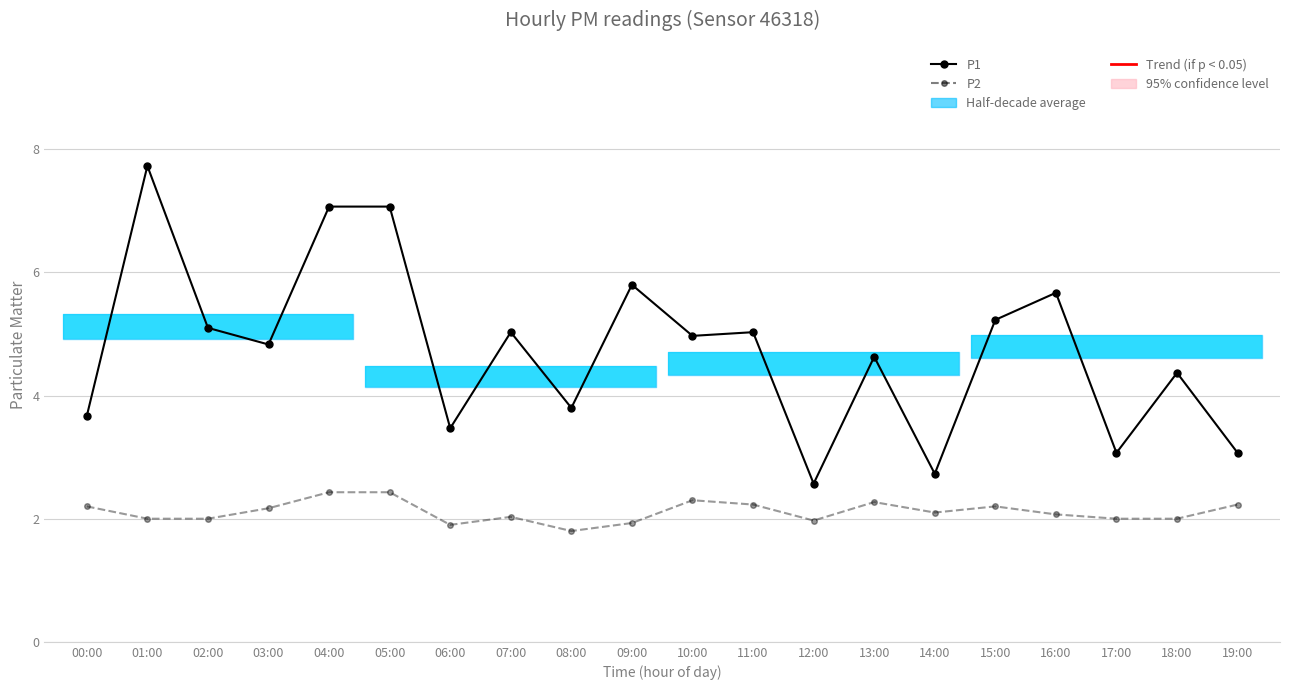

What is the sum of the P1 values at 05:00 and 19:00?

10.1